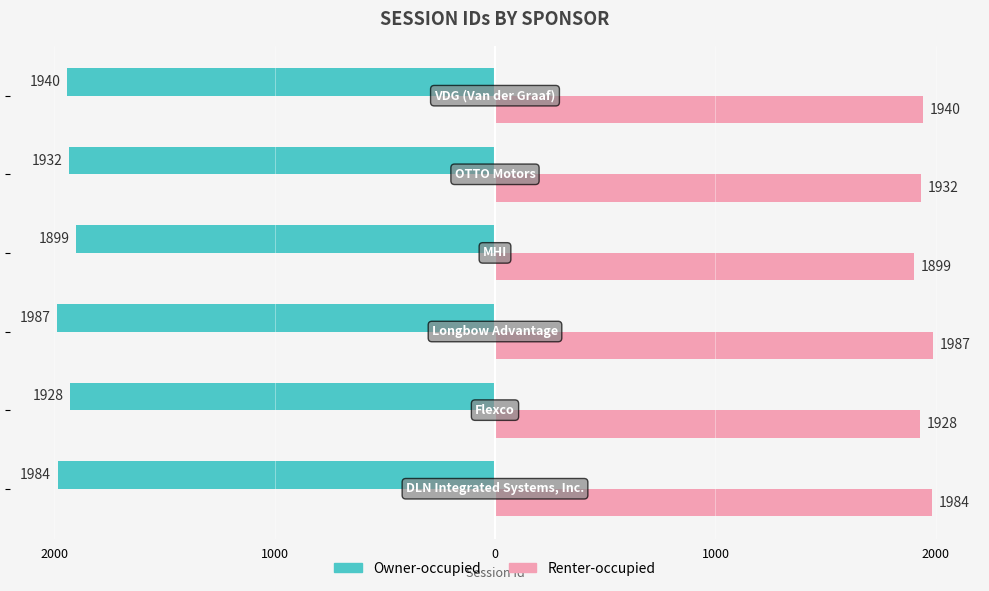

What are all the series names shown in the legend?

Owner-occupied, Renter-occupied